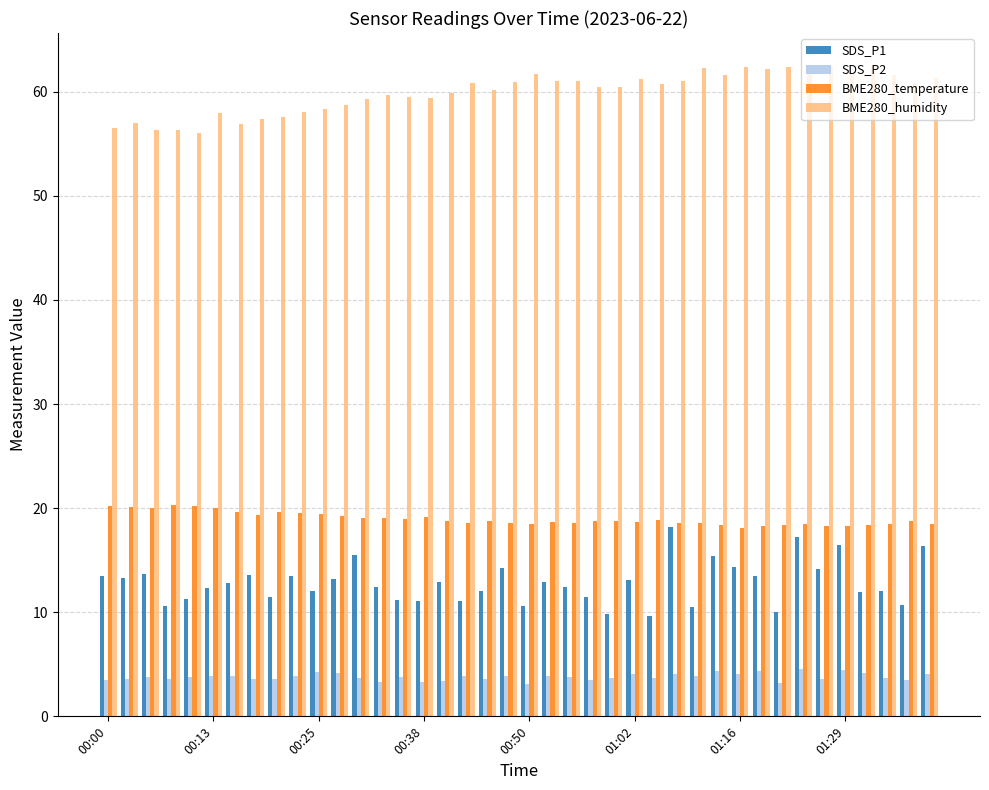

How many data points does each series have?

40